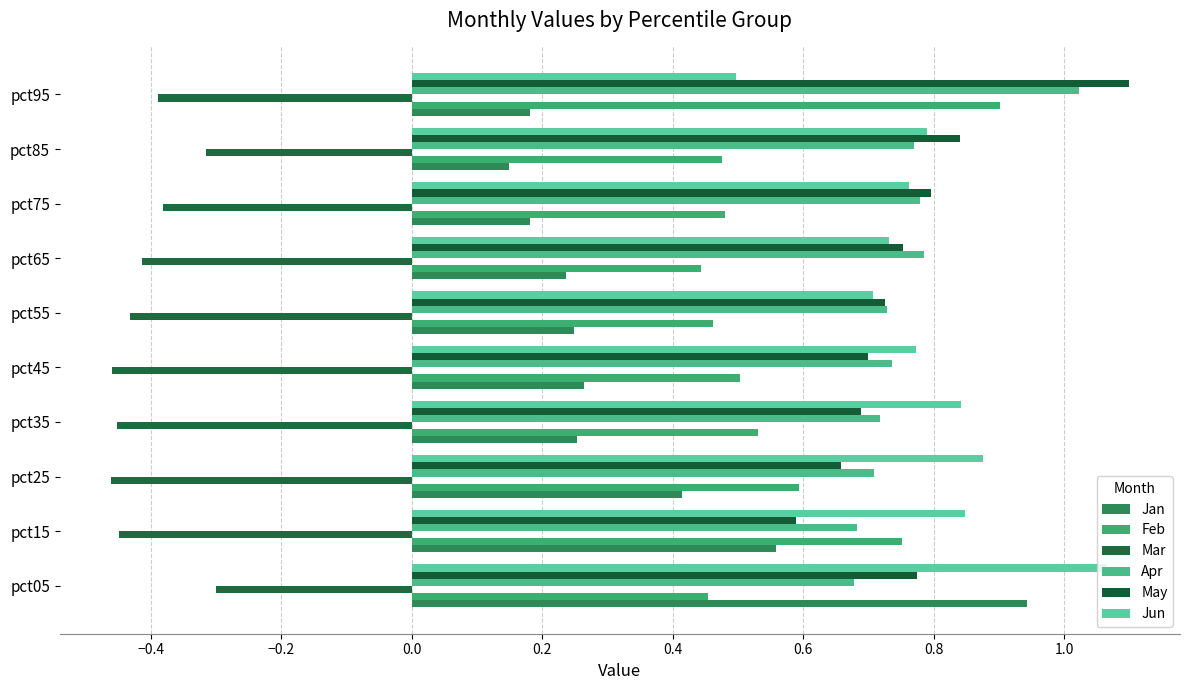

How many data points does each series have?

10